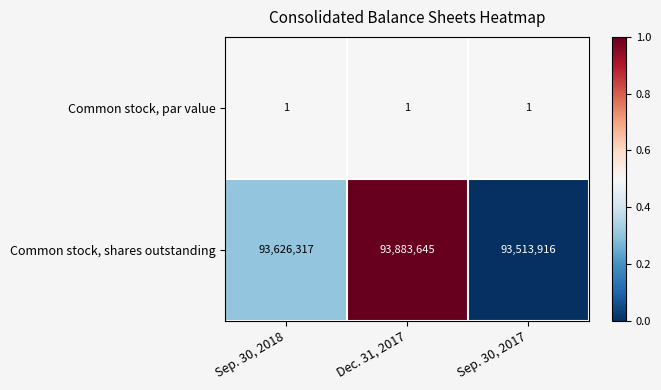

Is it true that Common stock, par value equals 1 at Sep. 30, 2018?

True